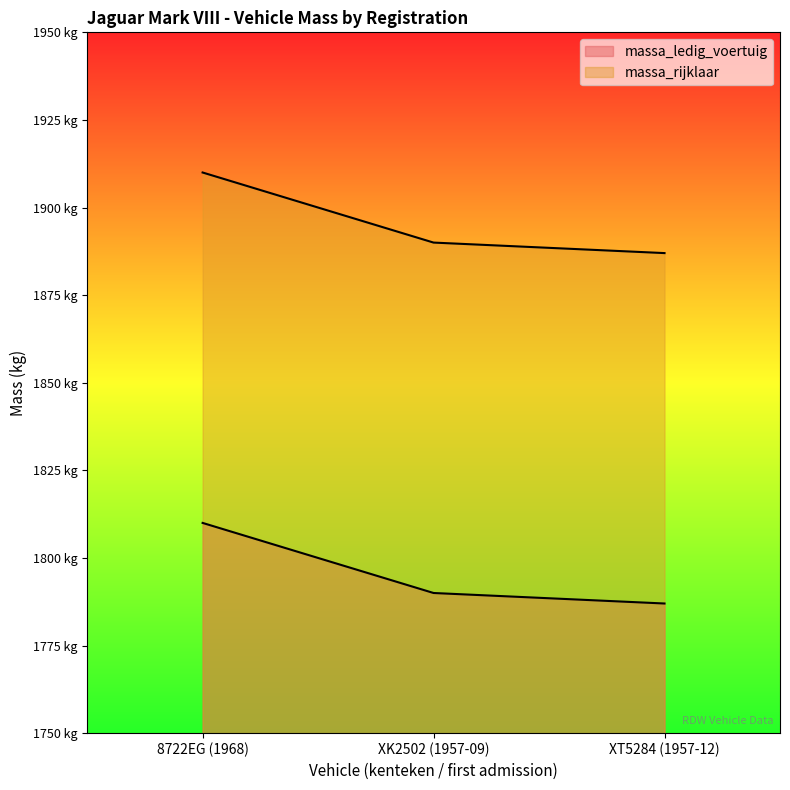

Count the number of data series in this chart.

2